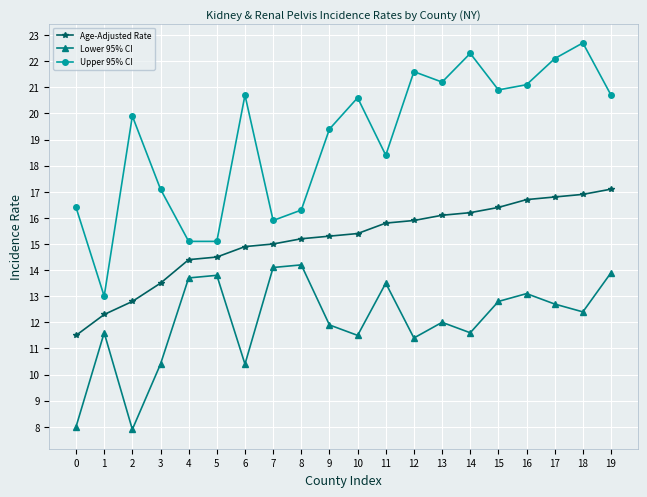

Is it true that Lower 95% CI equals 11.9 at 9?

True